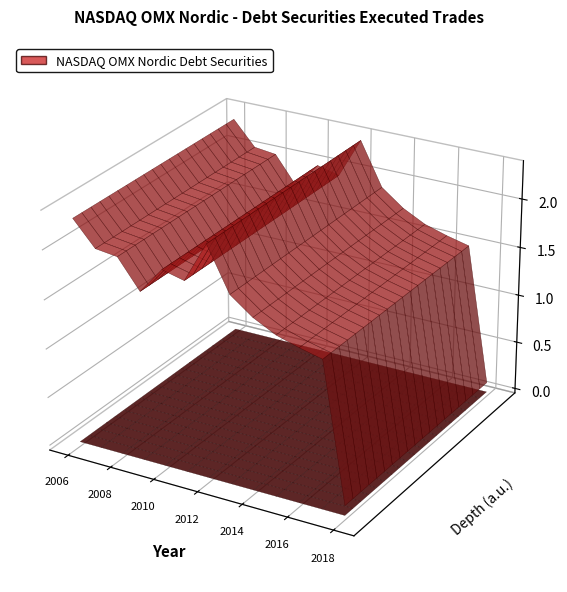

Reading left to right, extract all data points from this chart.

2282218.0	2034154.9	2006504.0	1715797.9	1985326.5	1931373.4	2342299.8	1904322.6	1735265.8	1619648.0	1552008.8	1498083.7	100716.1